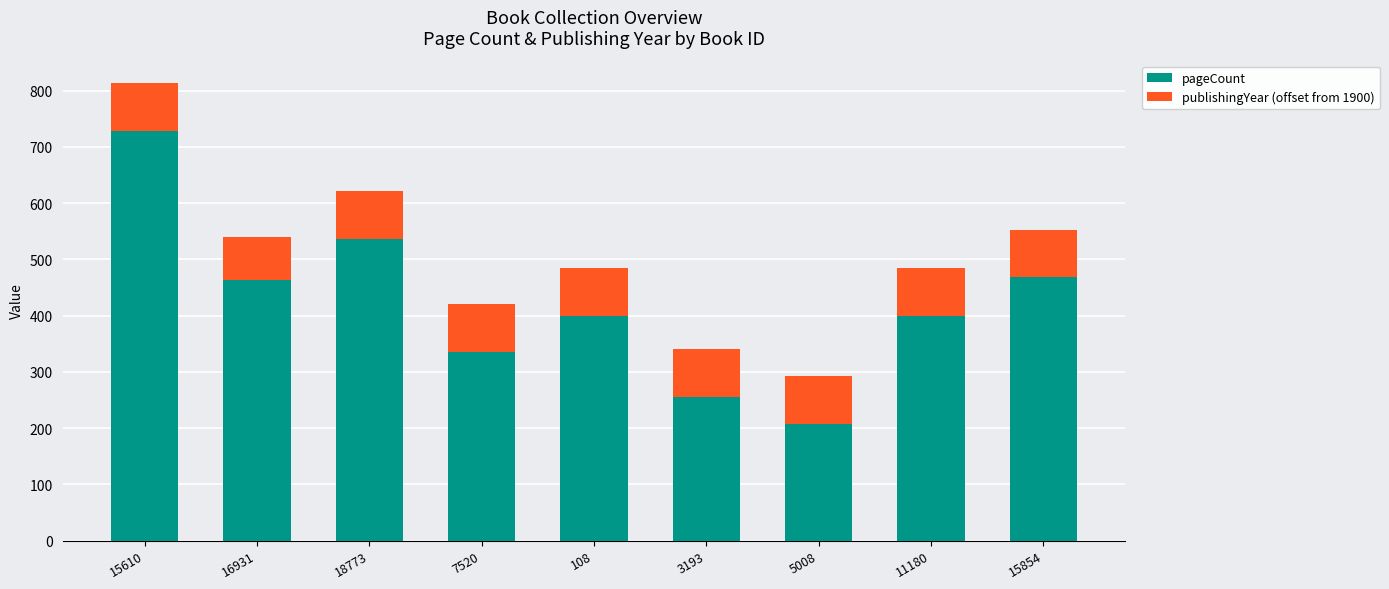

Does the chart contain stacked bars?

Yes